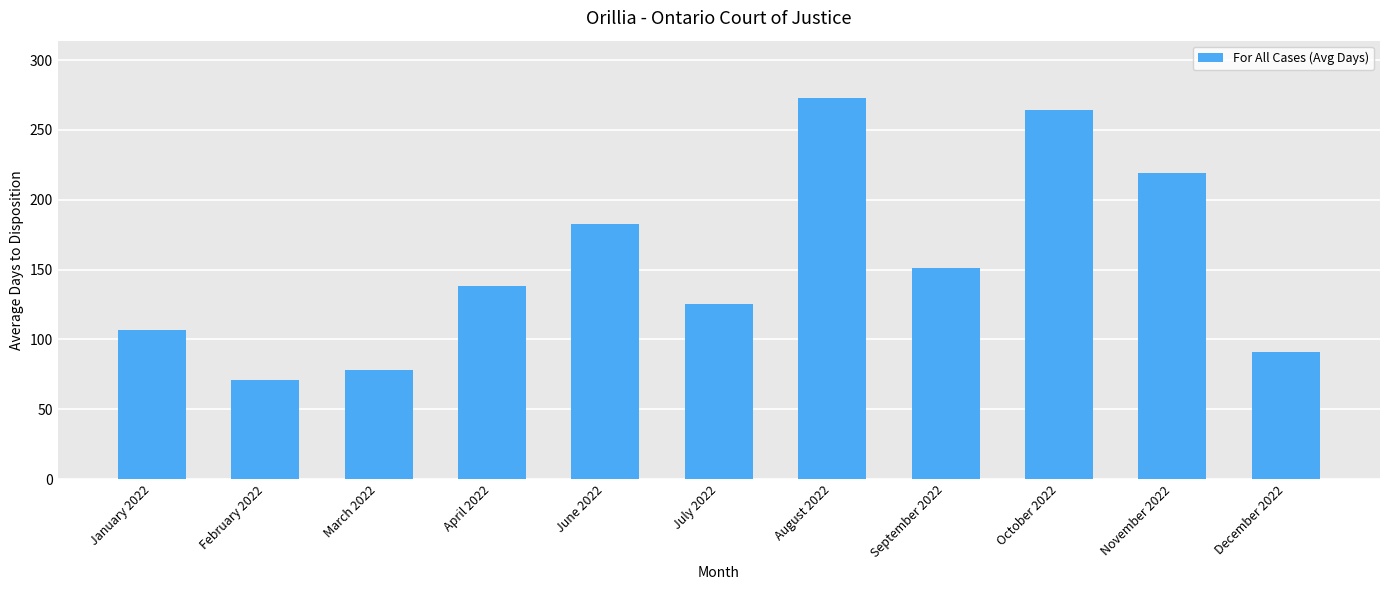

Rank the categories by value from highest to lowest.

August 2022, October 2022, November 2022, June 2022, September 2022, April 2022, July 2022, January 2022, December 2022, March 2022, February 2022